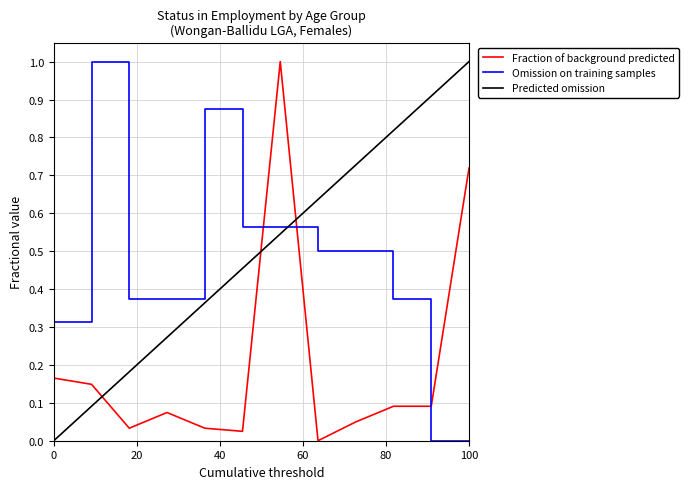

Does the chart display data point markers on the line(s)?

No